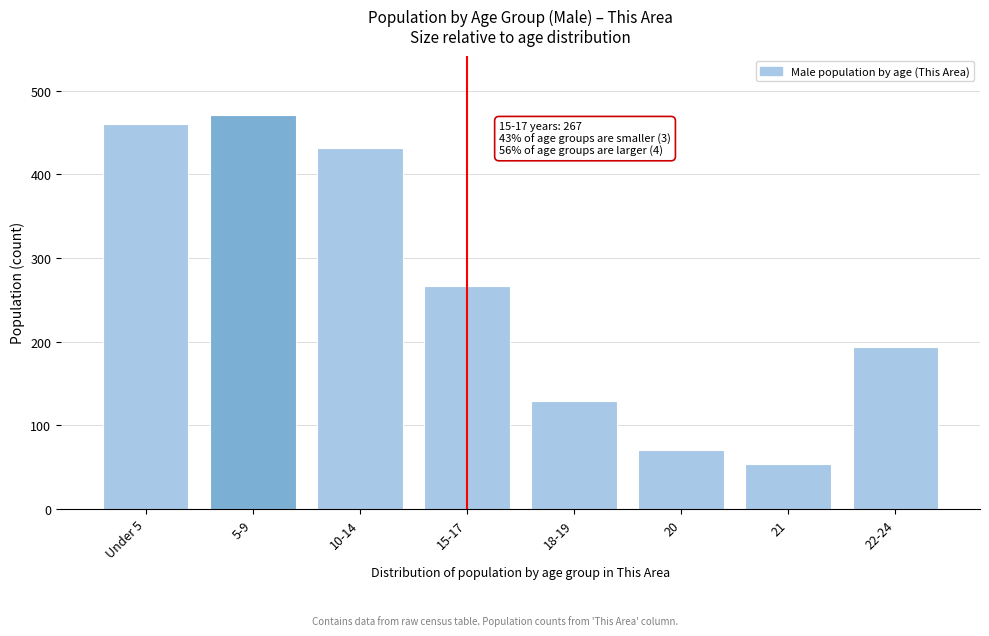

Reading right to left, what are all the values shown in this chart?

193	54	70	129	267	431	471	460